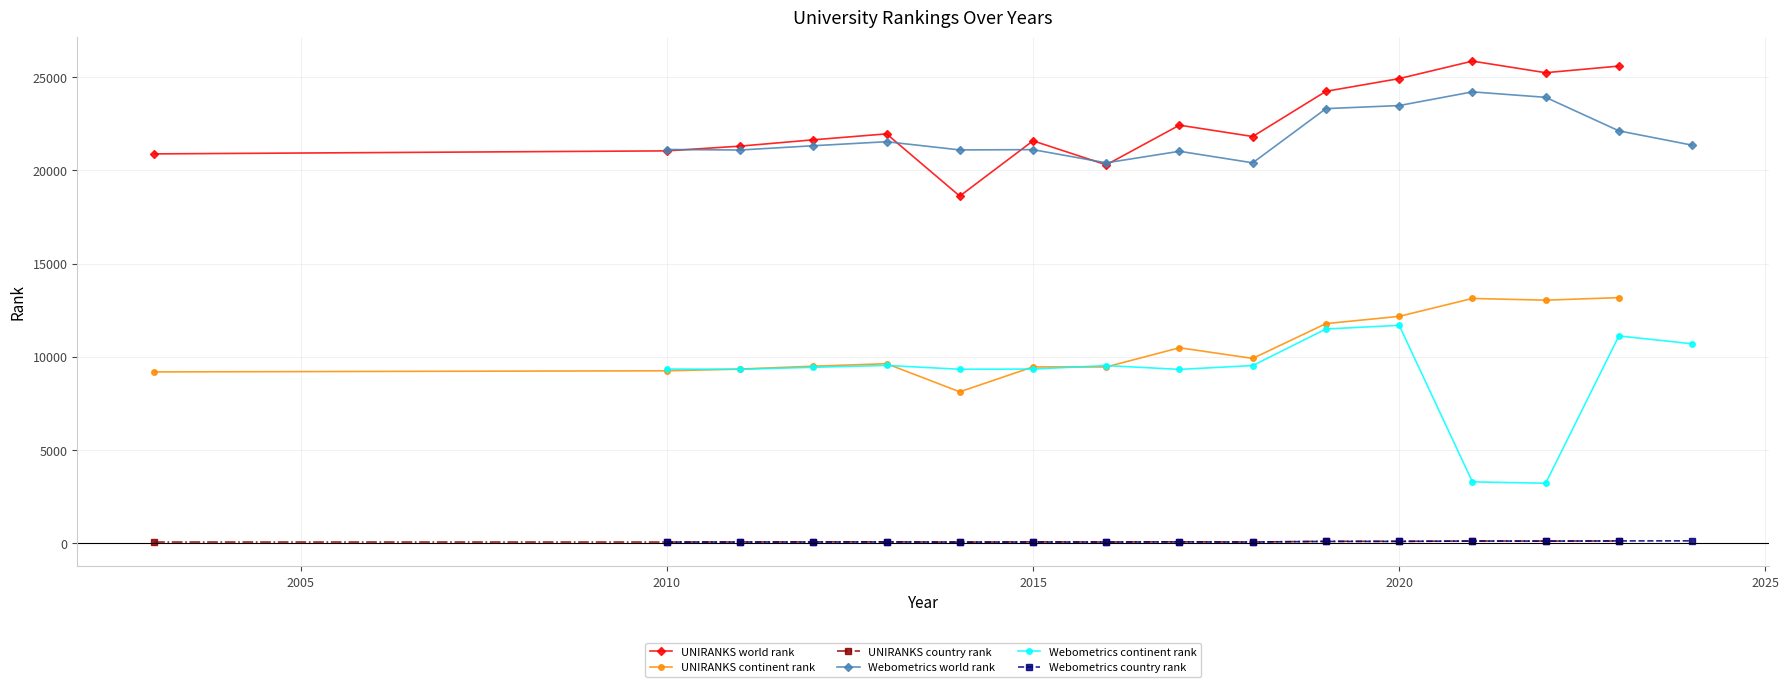

Is this an area chart (filled region under the line)?

No